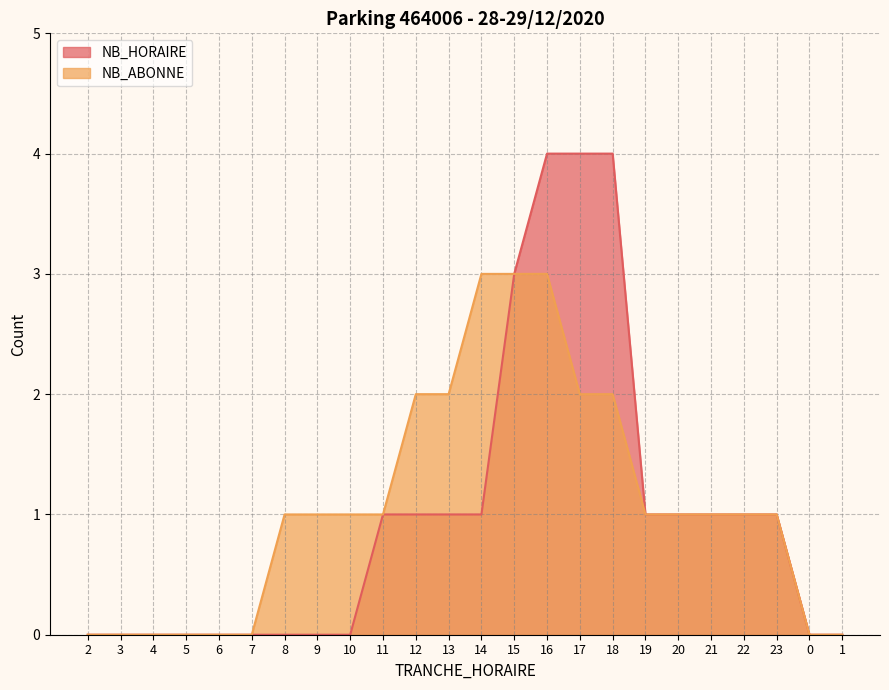

Is it true that NB_HORAIRE equals 1 at 12?

True